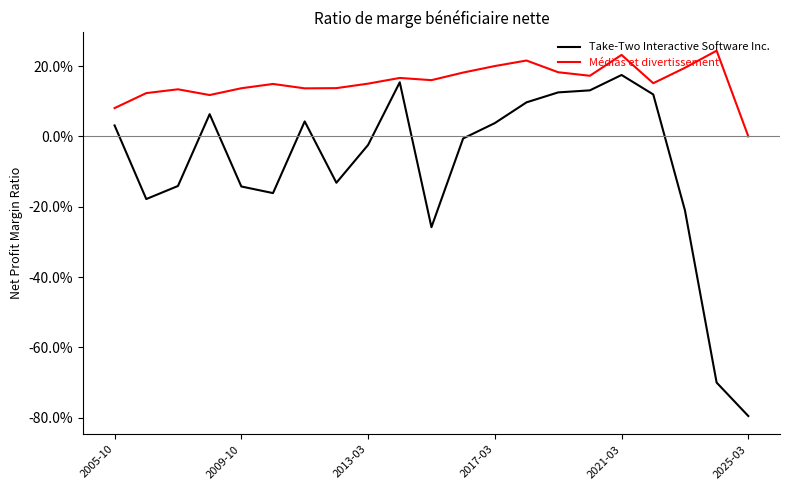

True or false: Médias et divertissement has more than 1 points higher than both neighbors.

True